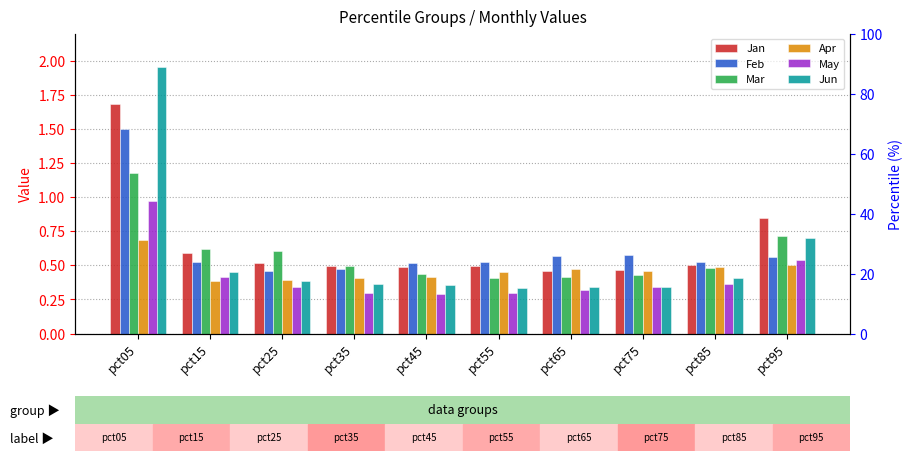

What is the value of the Jan bar at the 5th from the left?

0.5